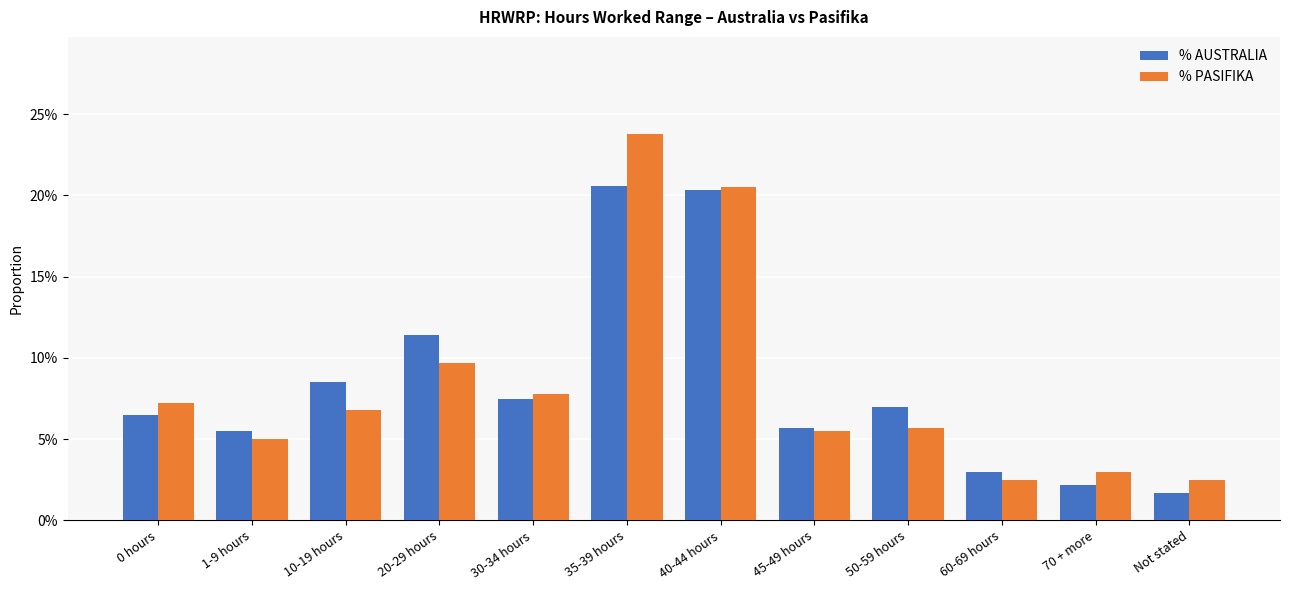

What position from the left is 60-69 hours?

10